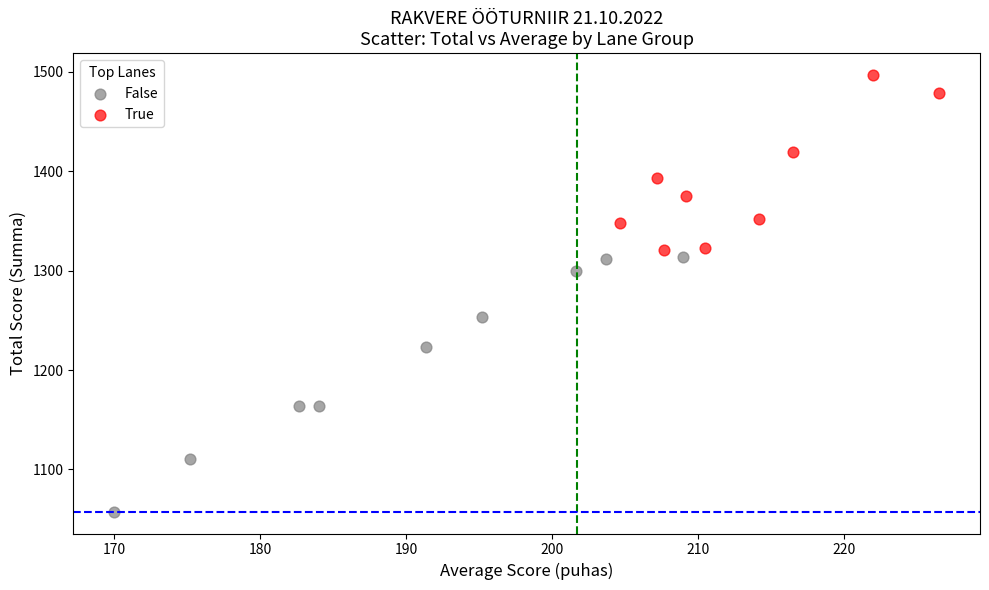

Which series reaches the maximum Y coordinate?

True